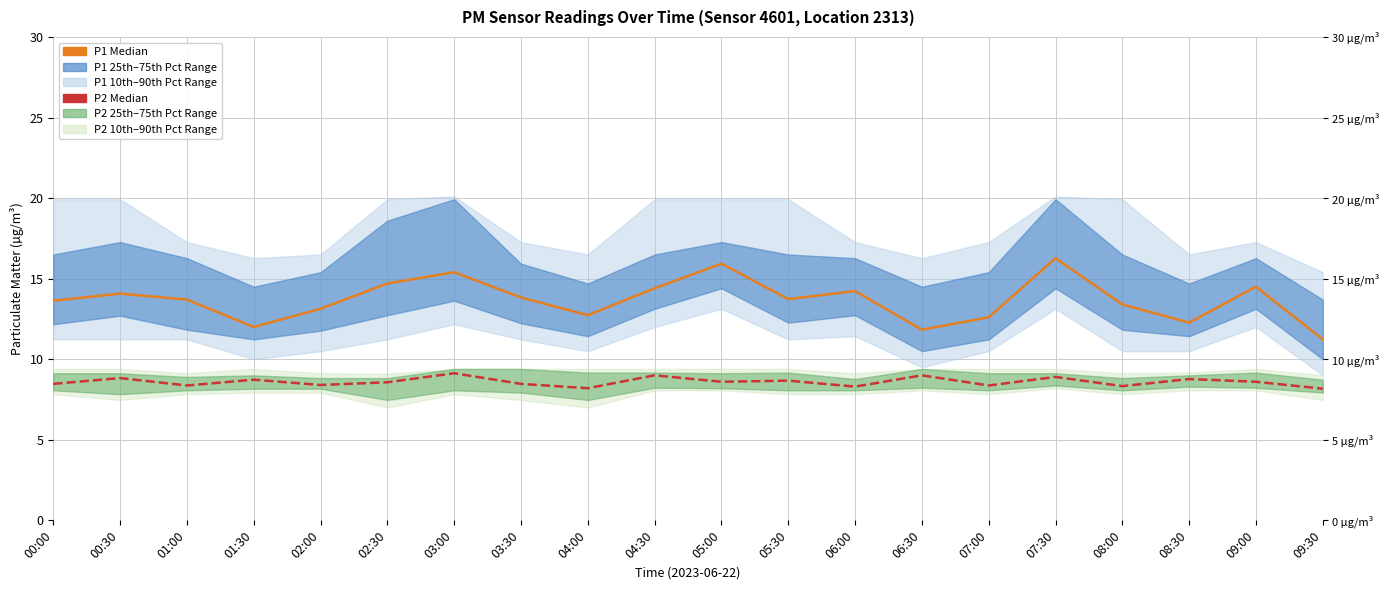

True or false: P1 Median has more than 0 points higher than both neighbors.

True